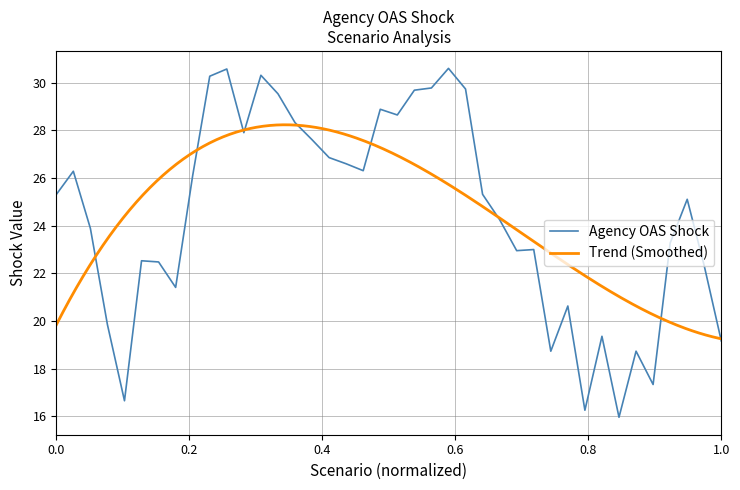

What is the difference between the maximum and minimum values?

14.7